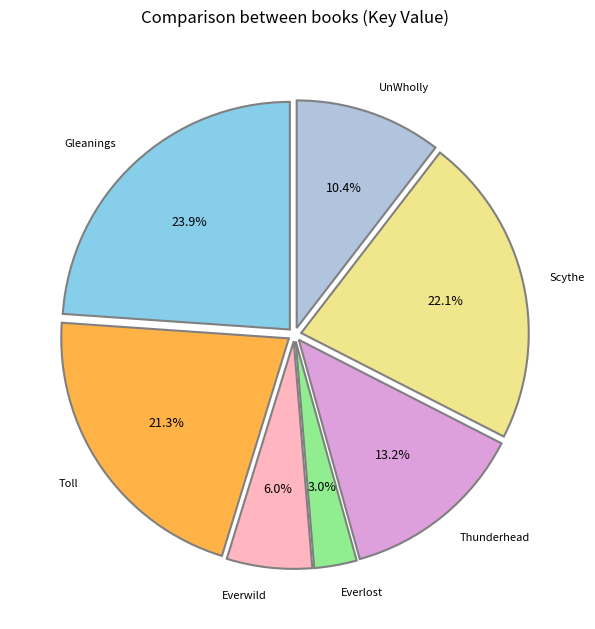

What percentage is the Everwild slice, to the nearest percent?

6%